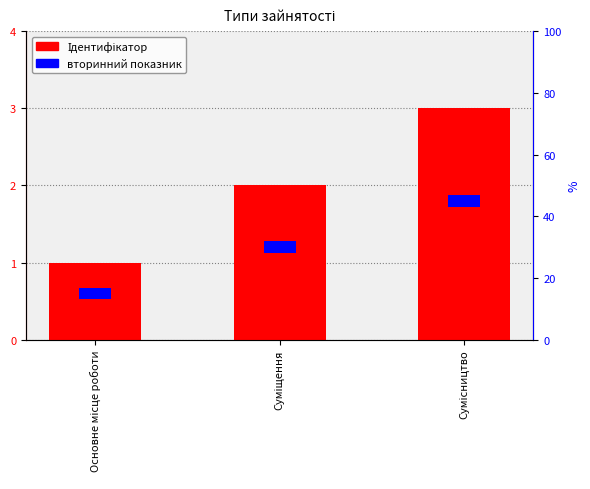

What are all the series names shown in the legend?

Ідентифікатор, вторинний показник